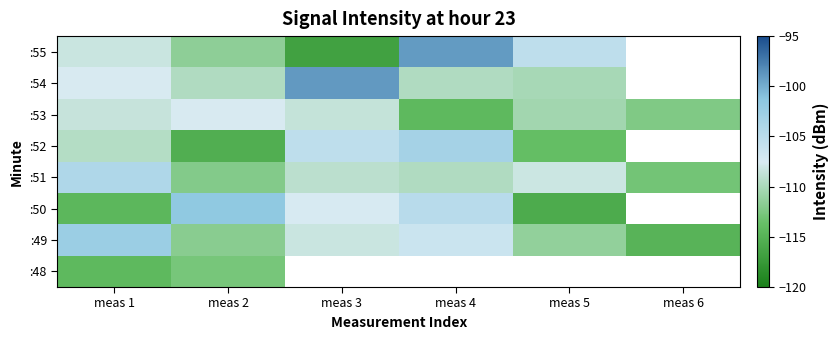

Which series has the widest spread of values?

:55